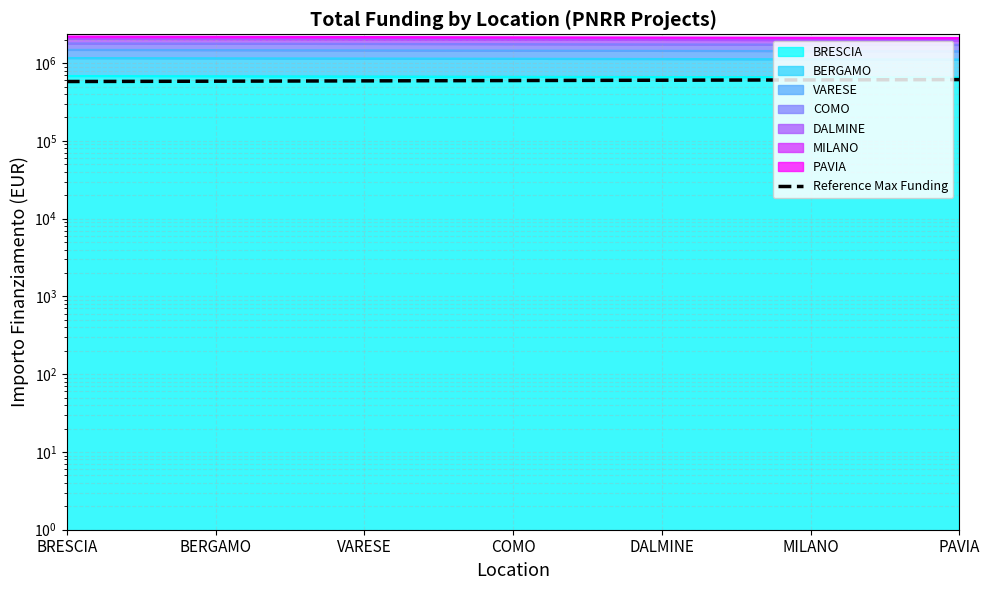

Is it true that the value at COMO is 597189.7?

True